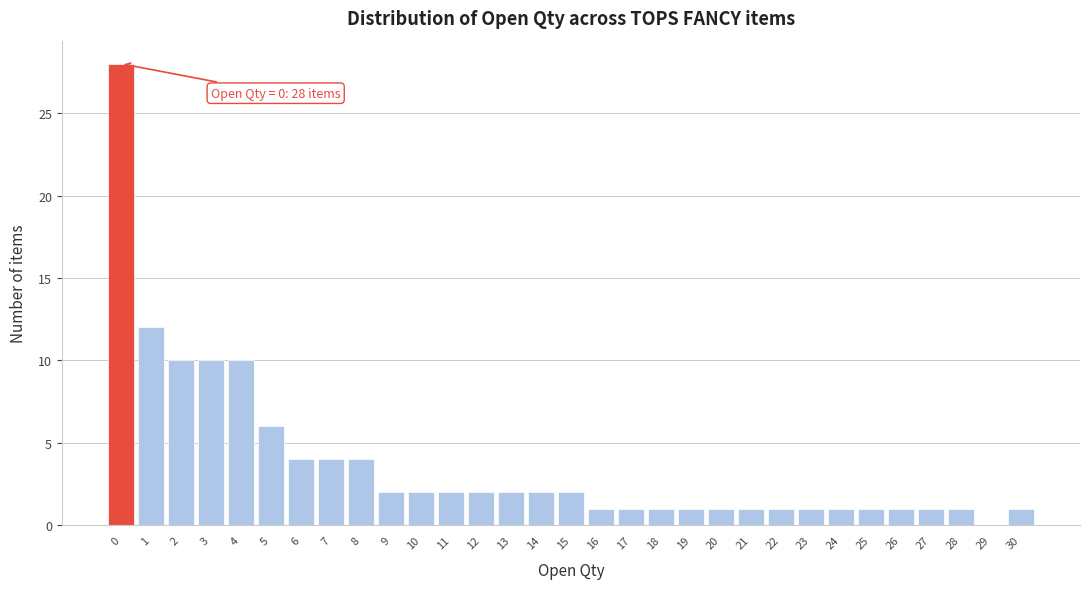

True or false: the data shows 18 at 3.

False